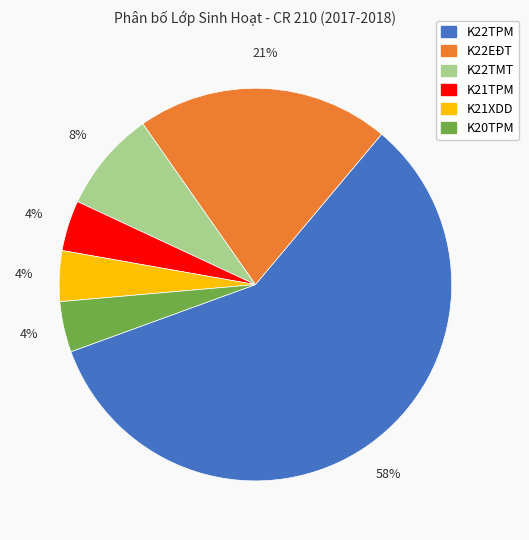

Is K22TPM the majority of the pie?

Yes